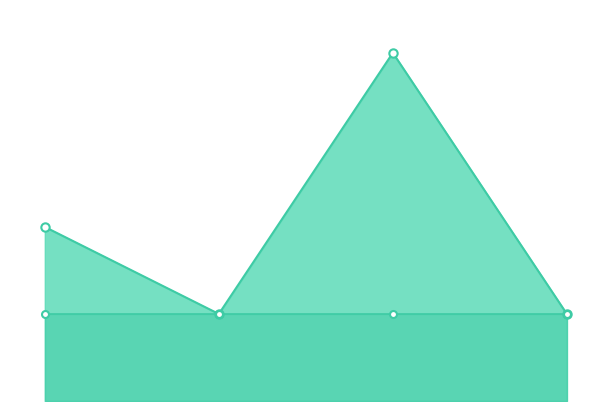

What is the change in value from 0.0 to 1.0?

-1